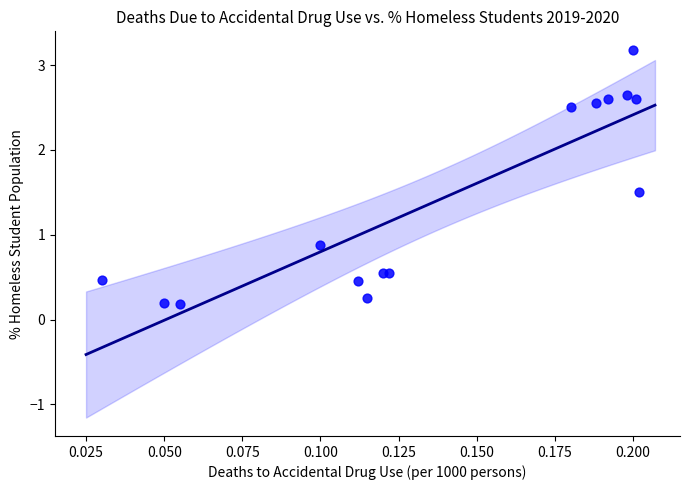

What Y value in the scatter plot is closest to 1?

0.9